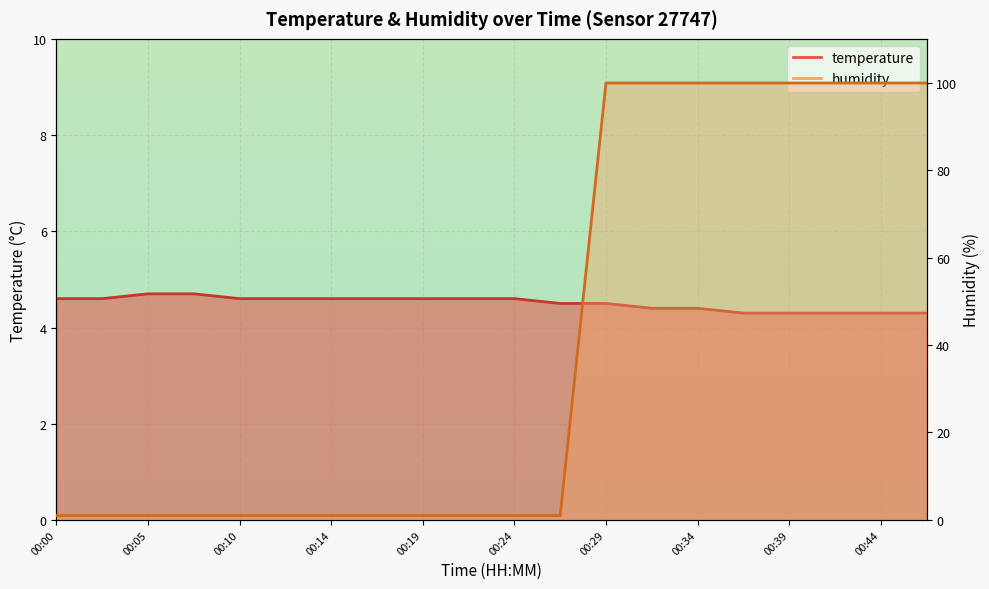

What is the sum of the temperature values at 00:00 and 00:05?

9.3